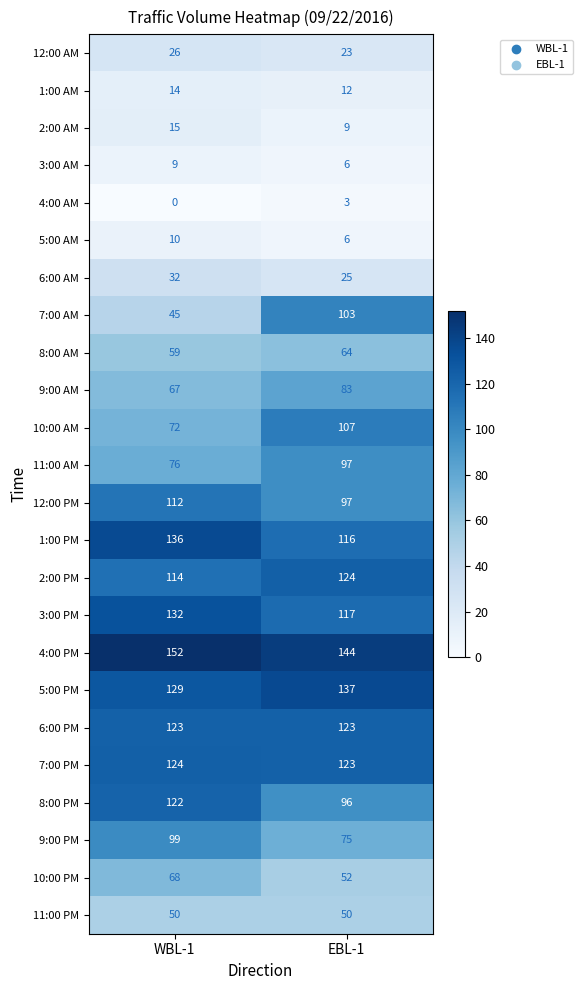

What is the sum of all 7:00 PM values?

247